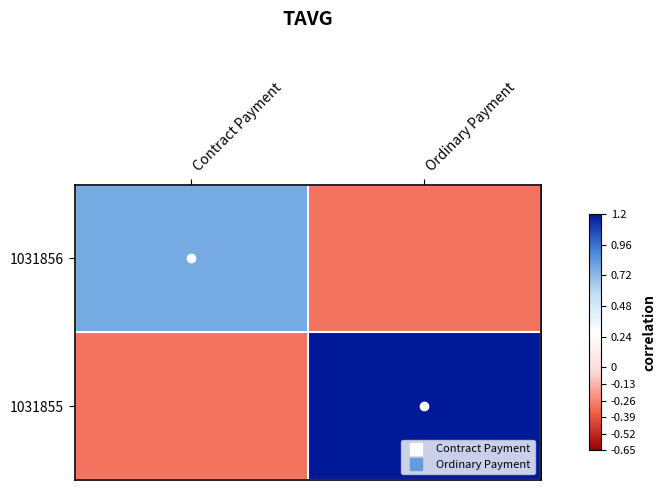

At which category is the sum across all series the highest?

Ordinary Payment